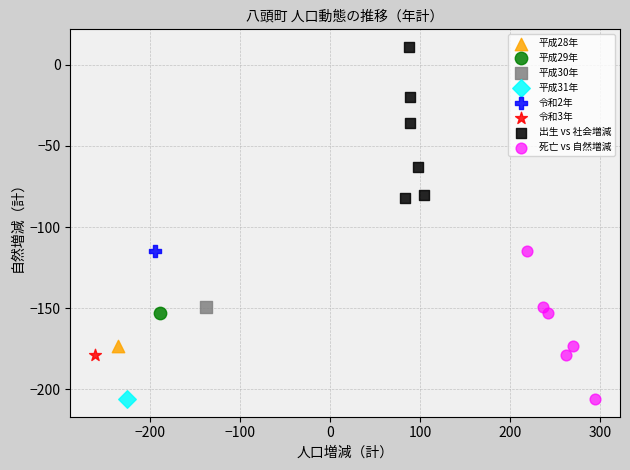

What are all the series names shown in the legend?

平成28年, 平成29年, 平成30年, 平成31年, 令和2年, 令和3年, 出生 vs 社会増減, 死亡 vs 自然増減